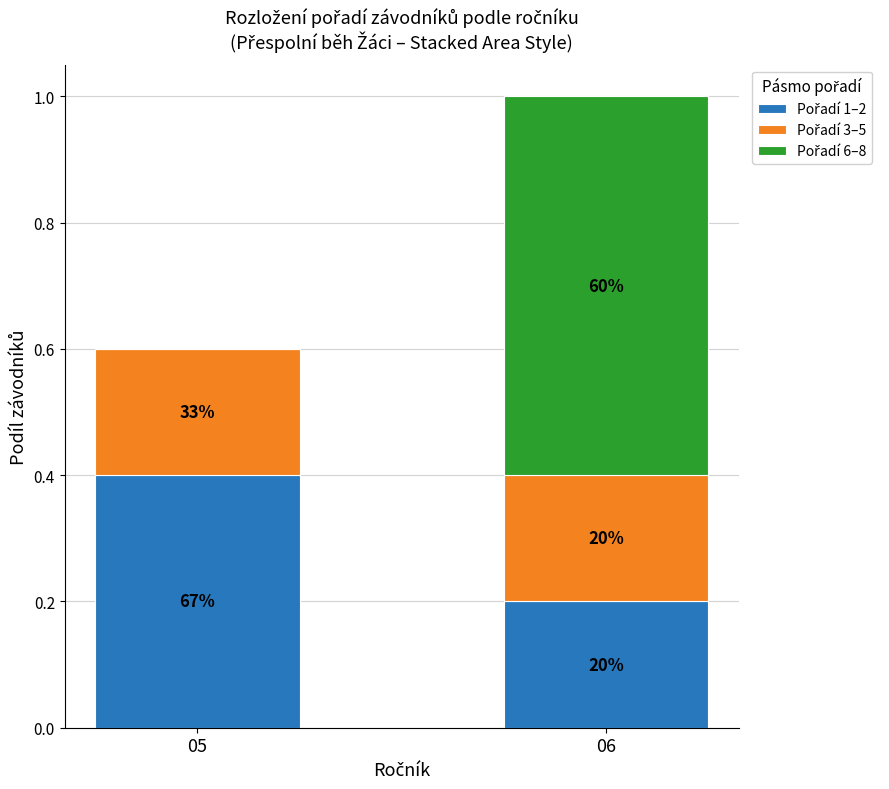

Are the bars grouped side by side (vs. stacked)?

No